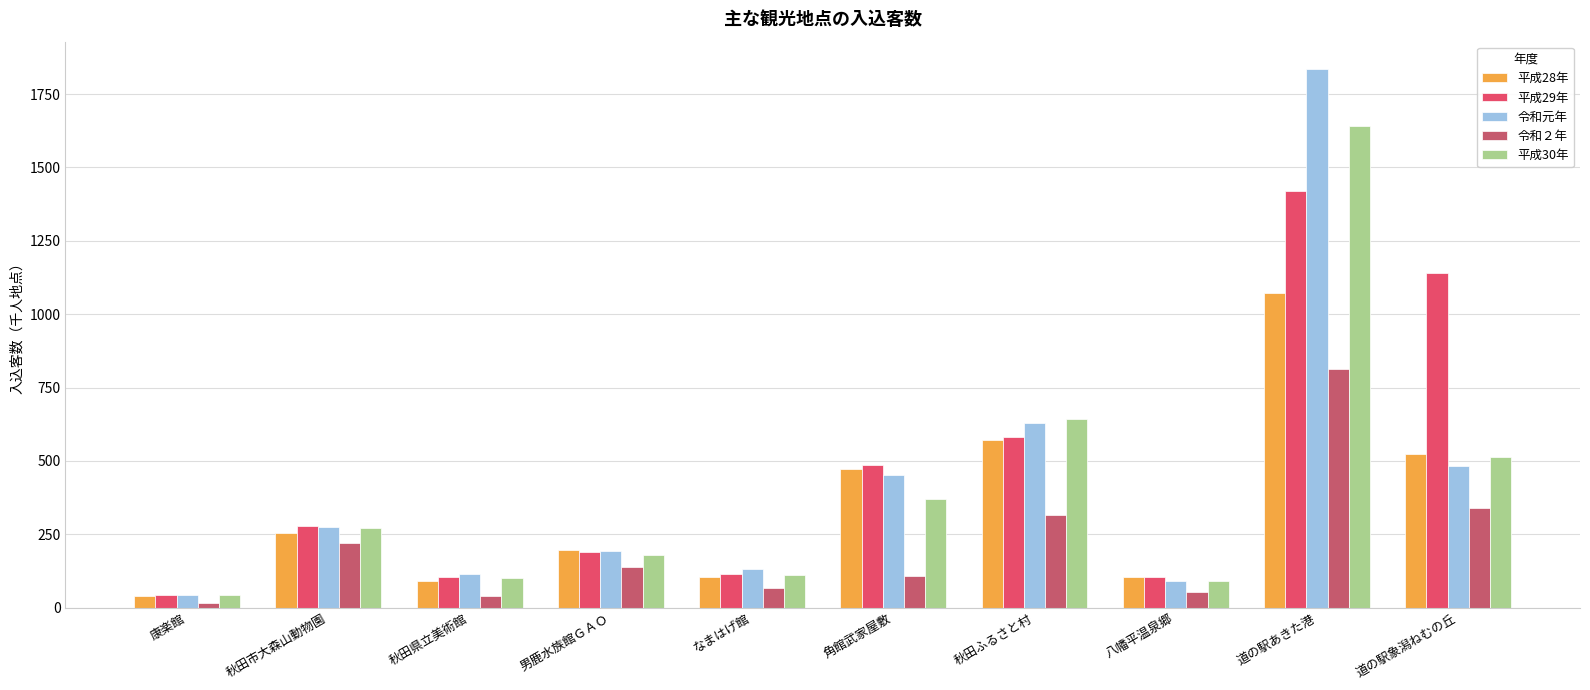

At which label does 令和元年 reach its minimum?

康楽館